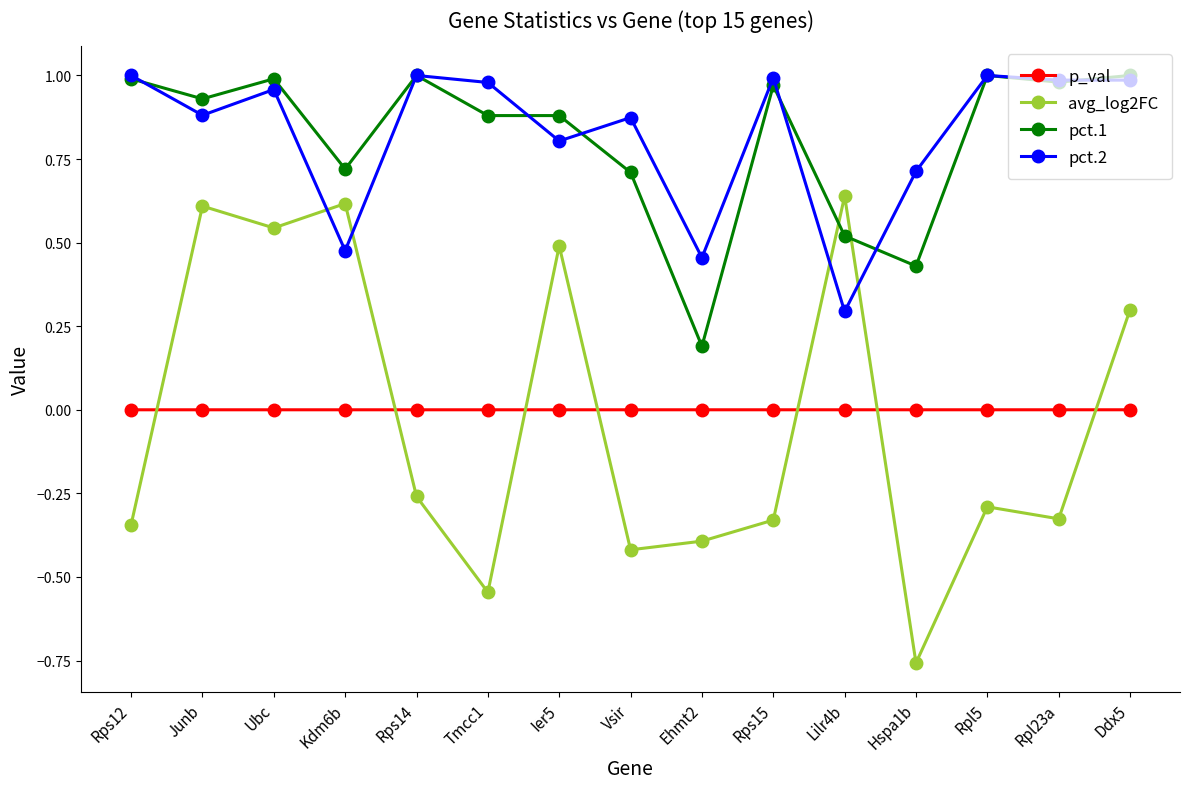

What is the label of the 6th point from the right?

Rps15